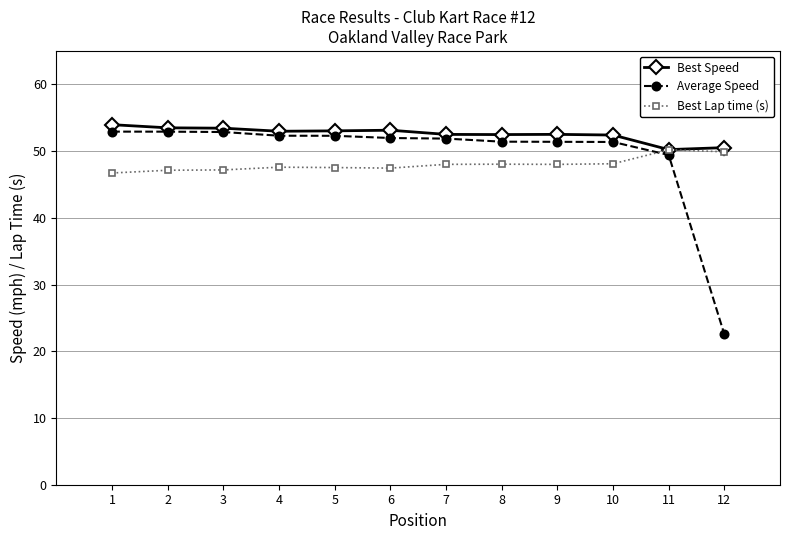

True or false: Best Speed and Average Speed intersect in this chart.

False